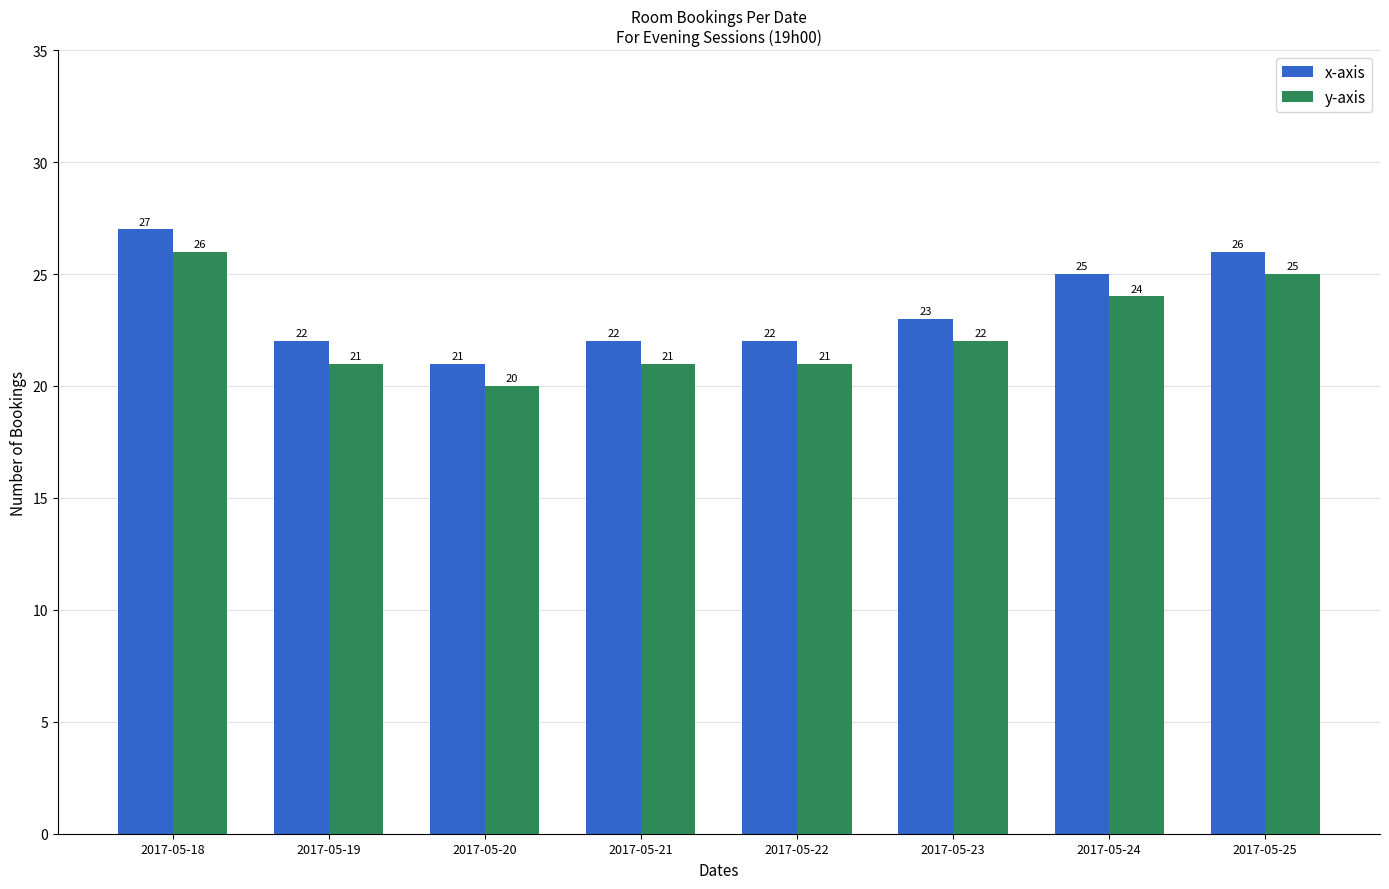

Is it true that y-axis equals 21 at 2017-05-22?

True